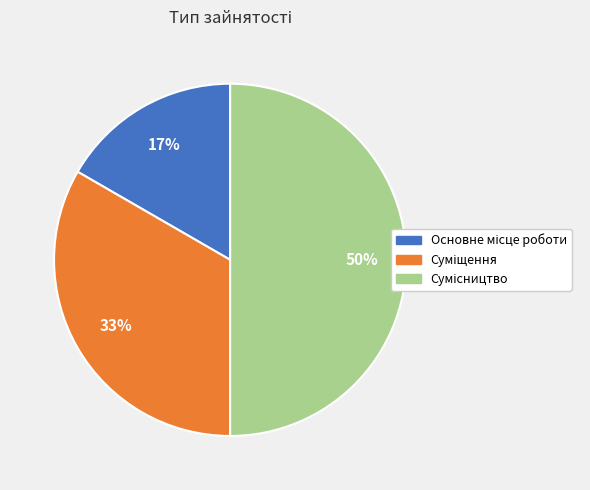

To the nearest percent, what is the average slice percentage?

33%